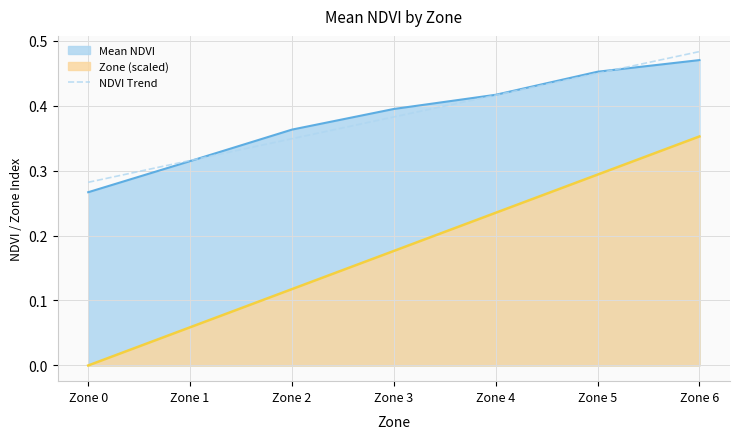

At which label is the value closest to 0?

Zone 0